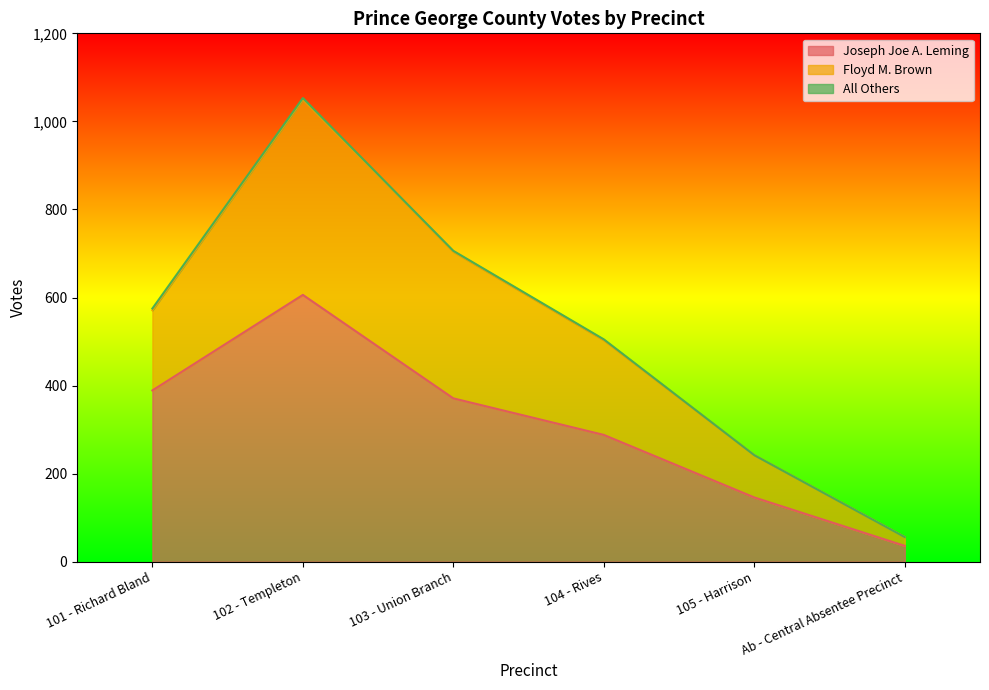

In Joseph Joe A. Leming, how many points are higher than both neighbors (excluding endpoints)?

1